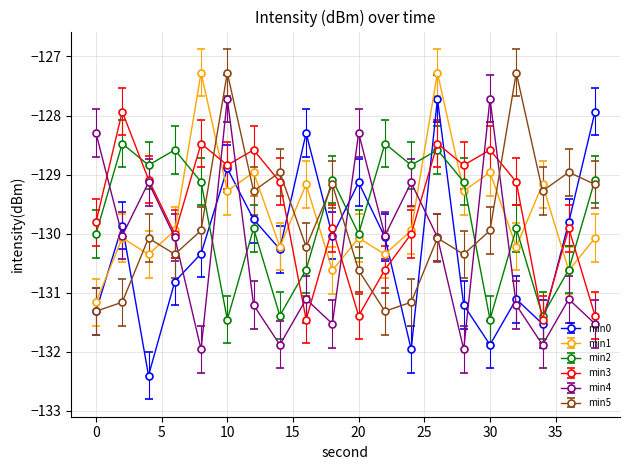

What is the value of the min1 point at the 8th from the left?

-130.2